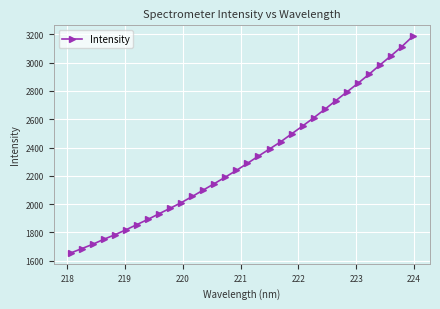

What is the value of the 19th point from the left?

2389.6